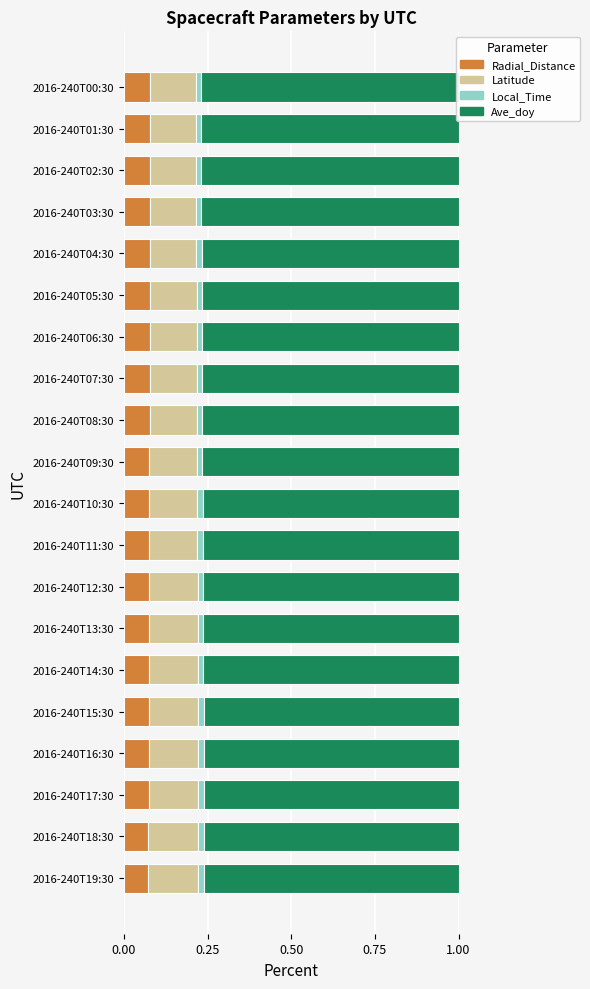

What are all the series names shown in the legend?

Radial_Distance, Latitude, Local_Time, Ave_doy